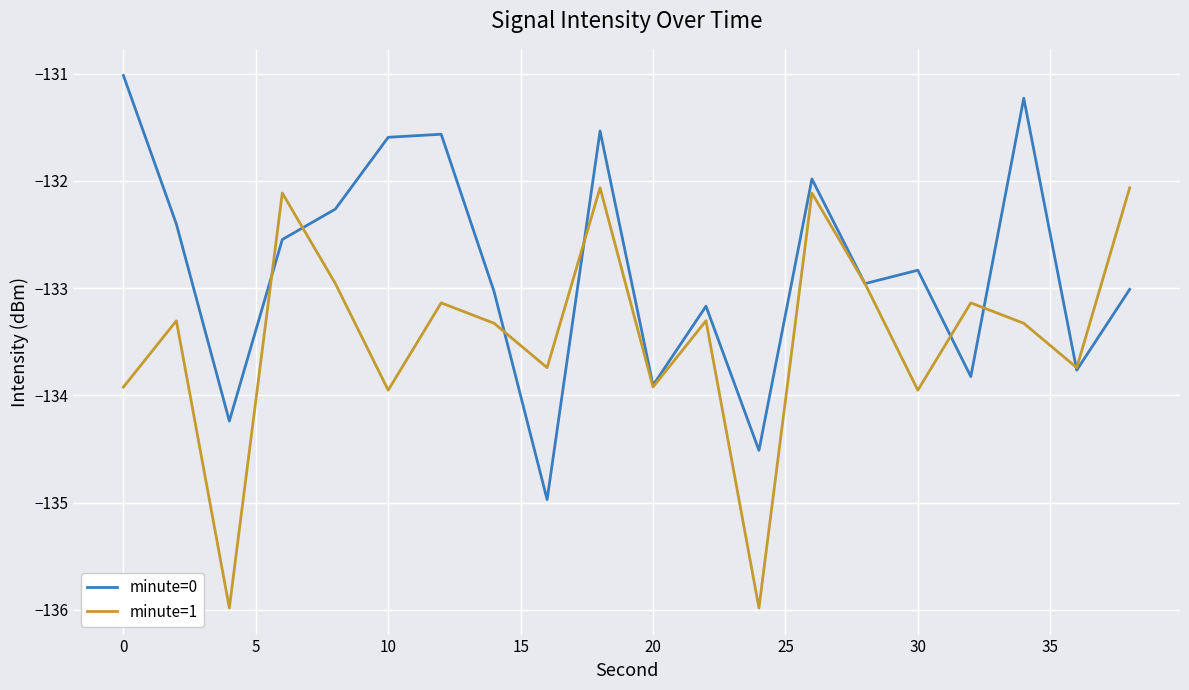

What are all the series names shown in the legend?

minute=0, minute=1